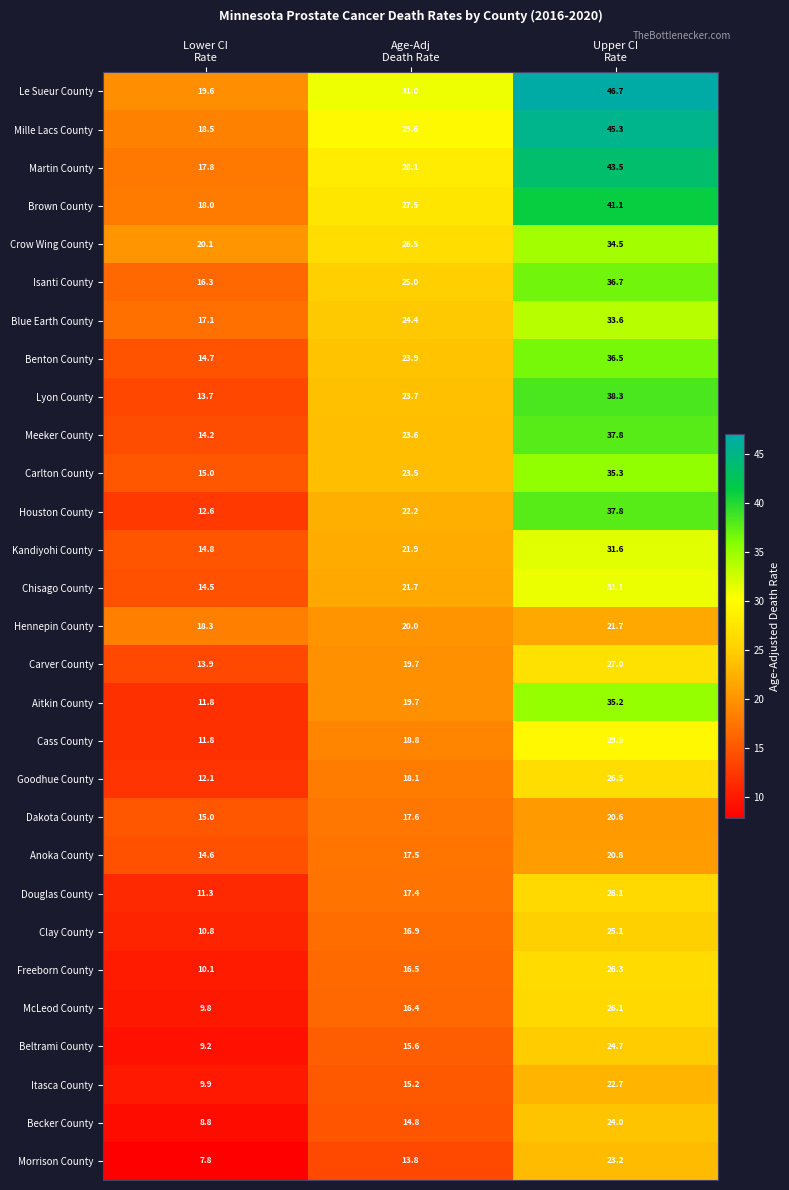

Which series has the largest range (max minus min)?

Le Sueur County